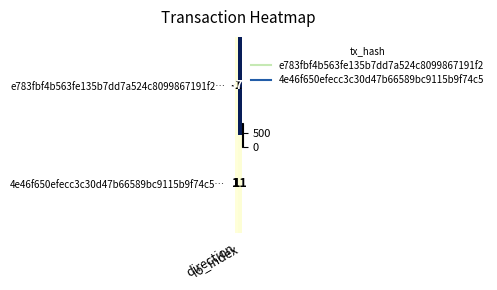

Which series has the largest range (max minus min)?

e783fbf4b563fe135b7dd7a524c8099867191f2…